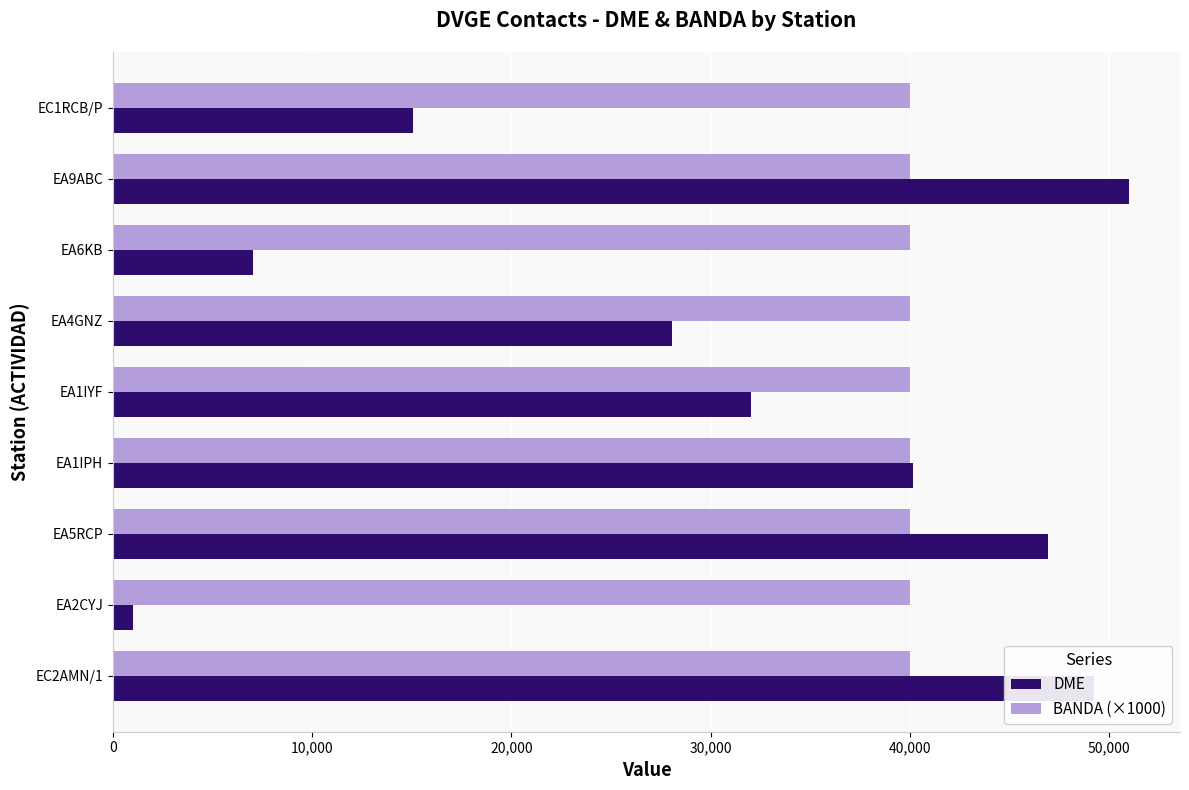

Which series has the largest total across all categories?

BANDA (×1000)